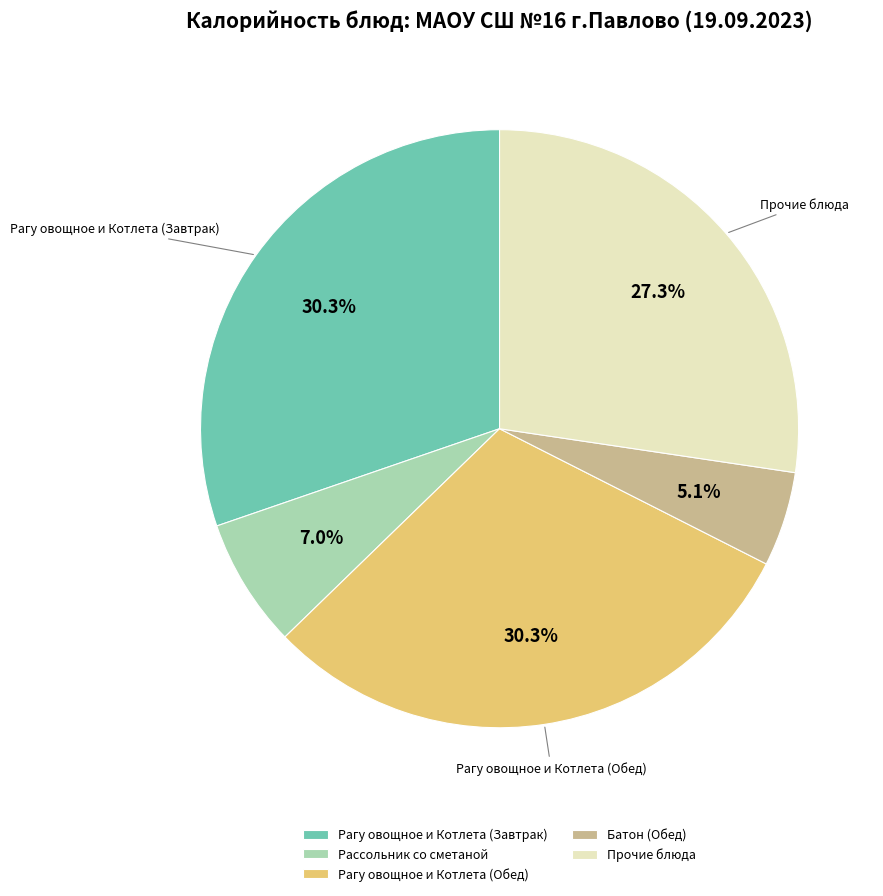

Which has a higher value, Рагу овощное и Котлета (Обед) or Прочие блюда?

Рагу овощное и Котлета (Обед)